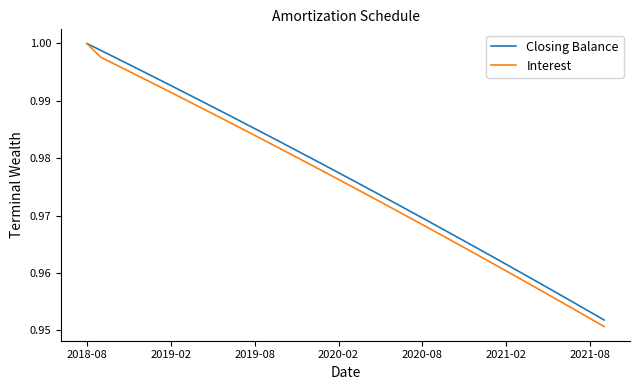

True or false: Closing Balance has more than 1 interior local peaks.

False